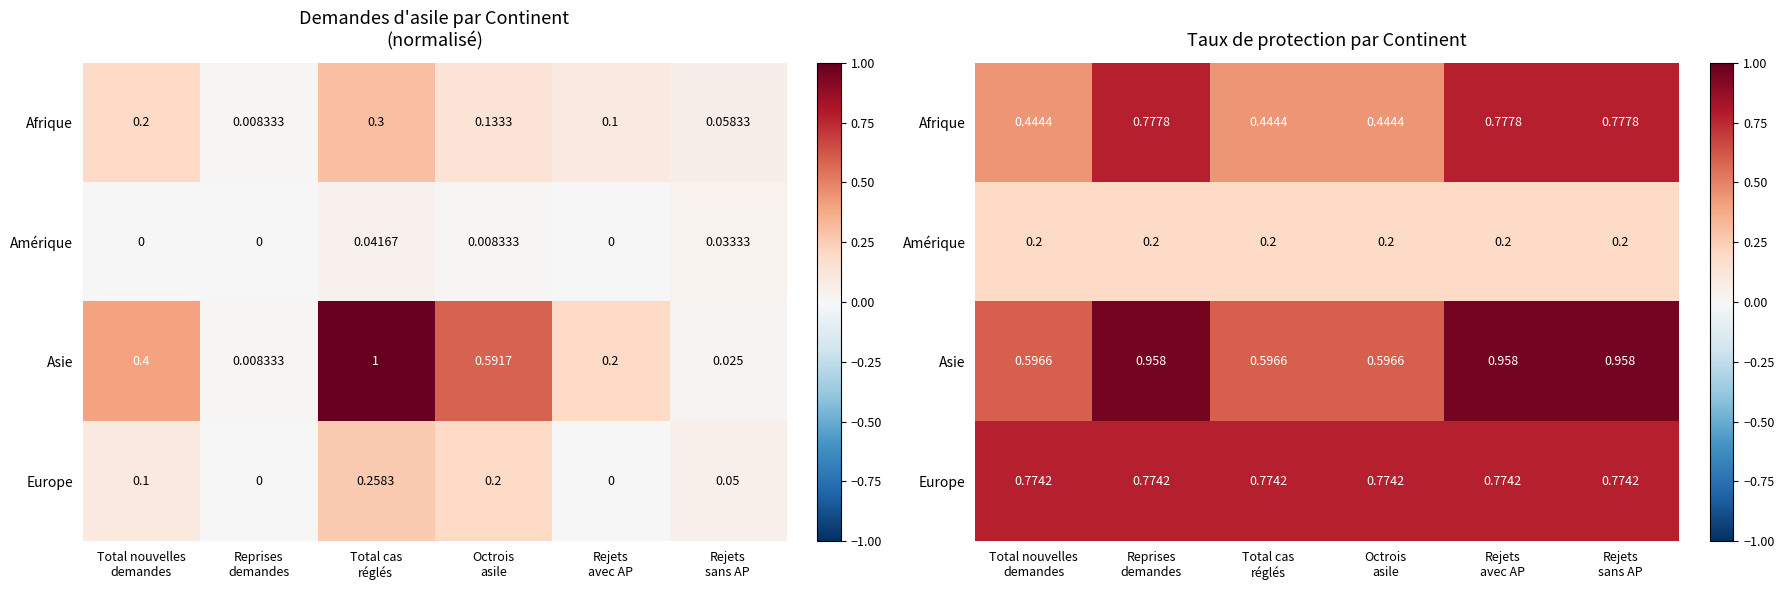

What is the greatest value displayed?

1.0